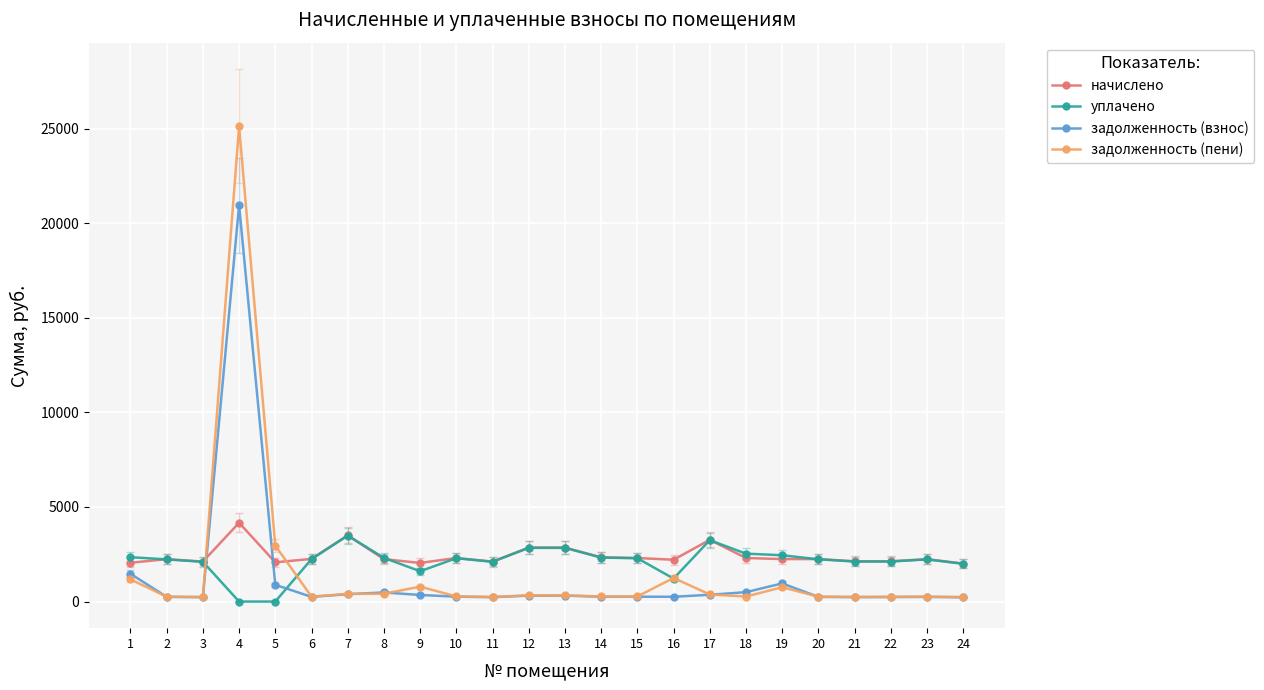

What is the sum of the начислено values at 1 and 19?

4296.7